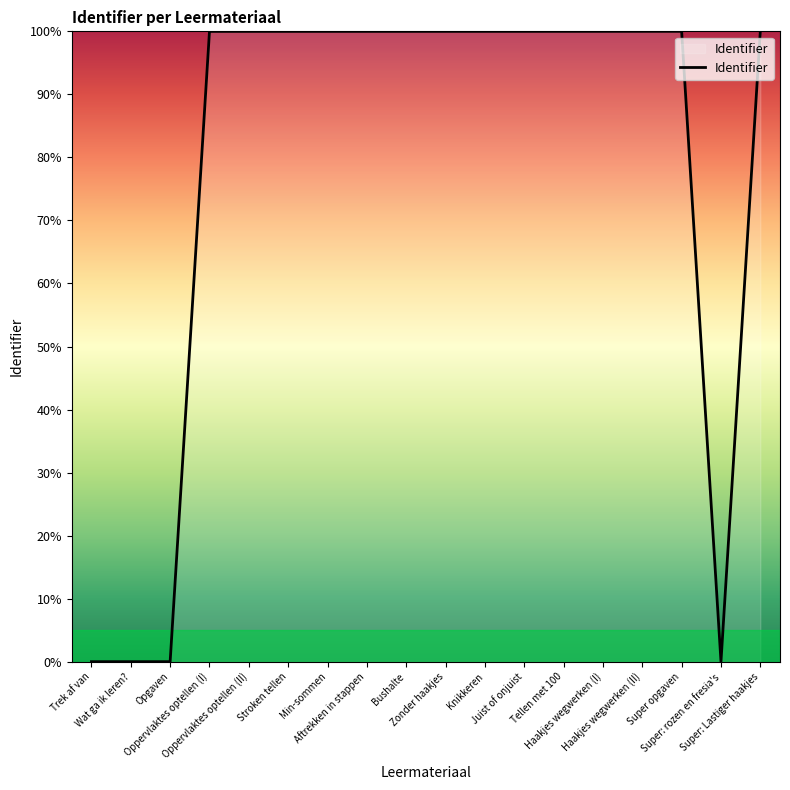

How many values are below 99?

4